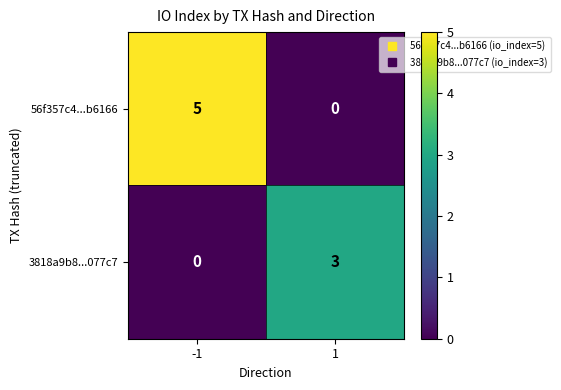

What is the highest value of the 56f357c4...b6166 series?

5